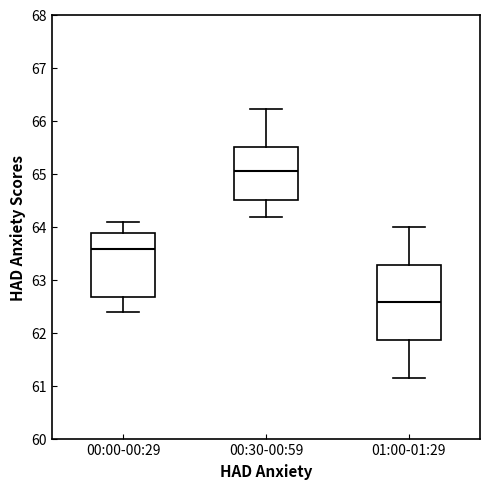

Where is the upper edge of the box for 01:00-01:29 on the y-axis? The values are not printed on the chart, so give them approximately, as read against the axis.

63.3